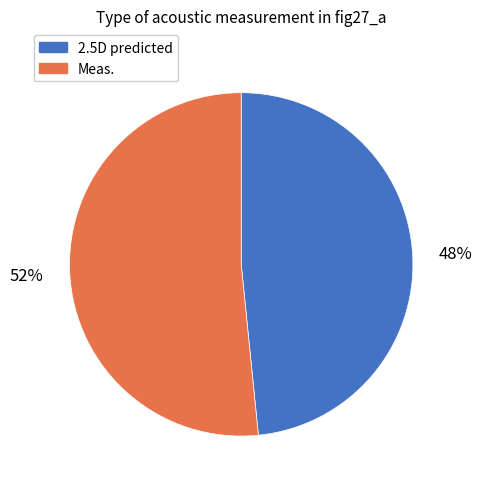

How many segments does this pie chart have?

2